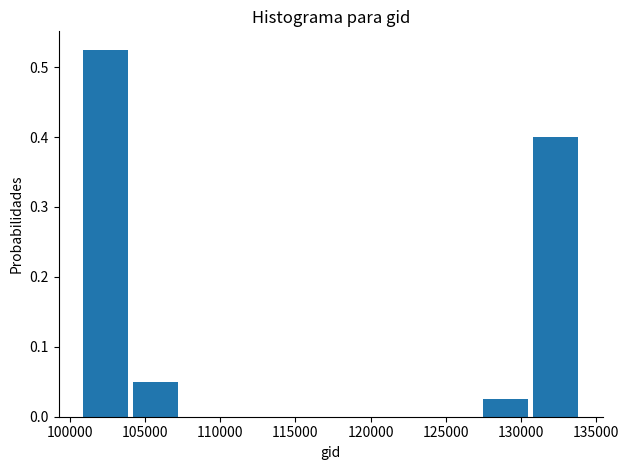

Which range on the x-axis has the tallest bar?

101000 to 104000